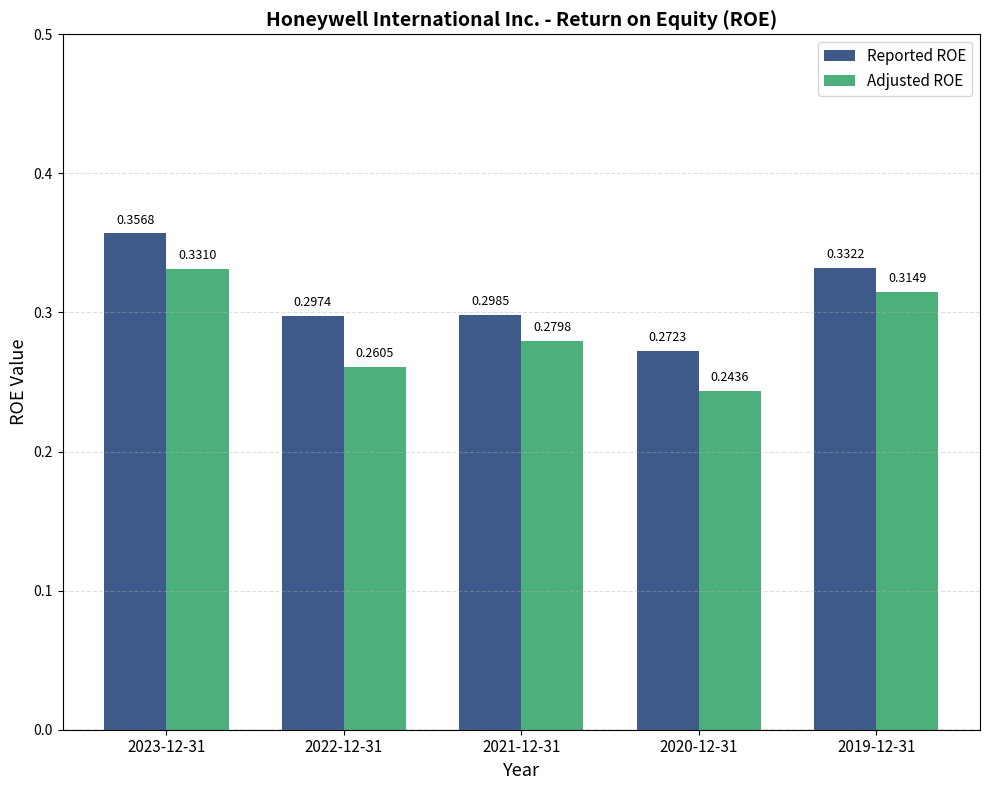

Between 2021-12-31 and 2020-12-31, which series saw the biggest shift?

Adjusted ROE